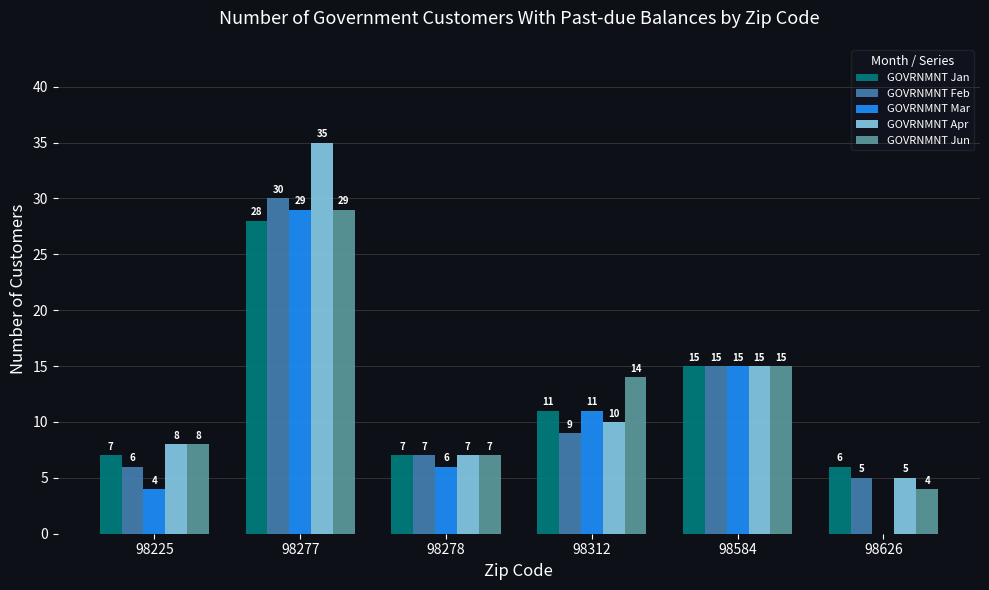

The GOVRNMNT Jun series shows 7 at 98312. True or false?

False